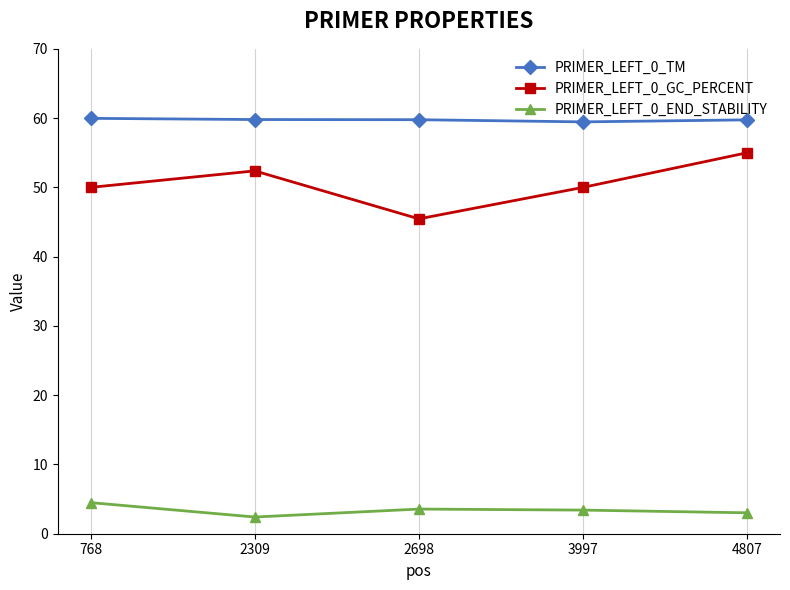

What is the sum of the PRIMER_LEFT_0_GC_PERCENT values at 768 and 2309?

102.4